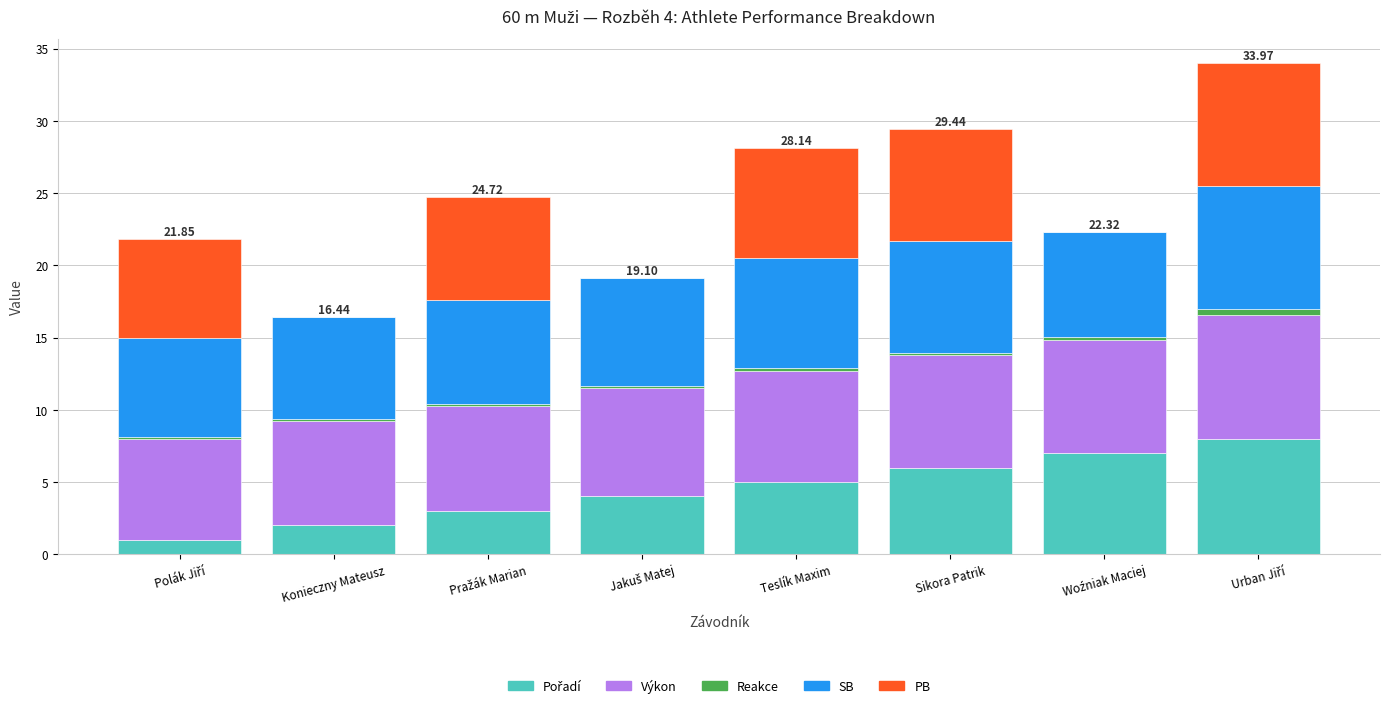

At which category is the sum across all series the highest?

Urban Jiří